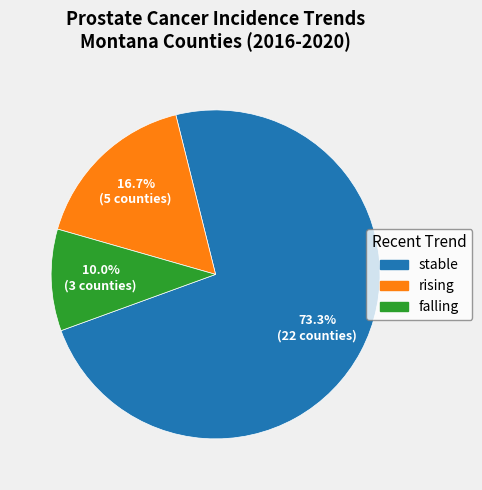

To the nearest percent, what is the combined percentage of rising and stable?

90%